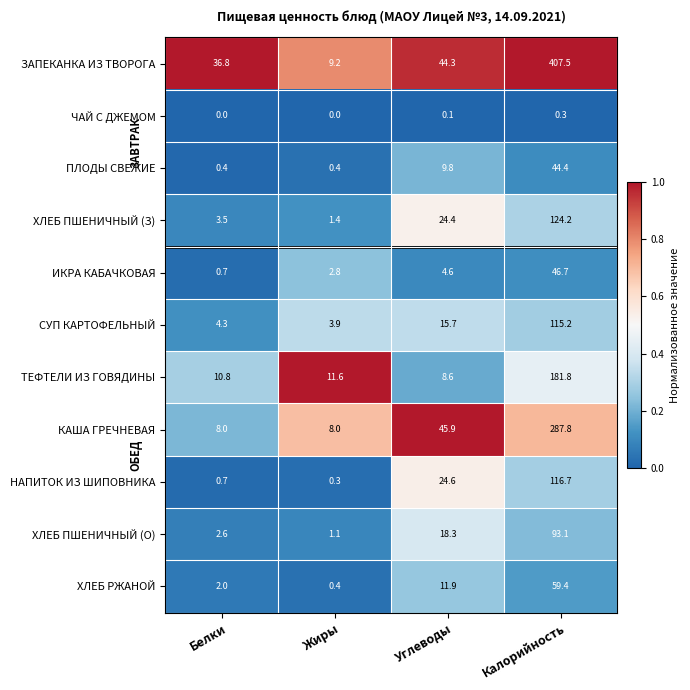

What value does the ПЛОДЫ СВЕЖИЕ series have at Калорийность?

44.4